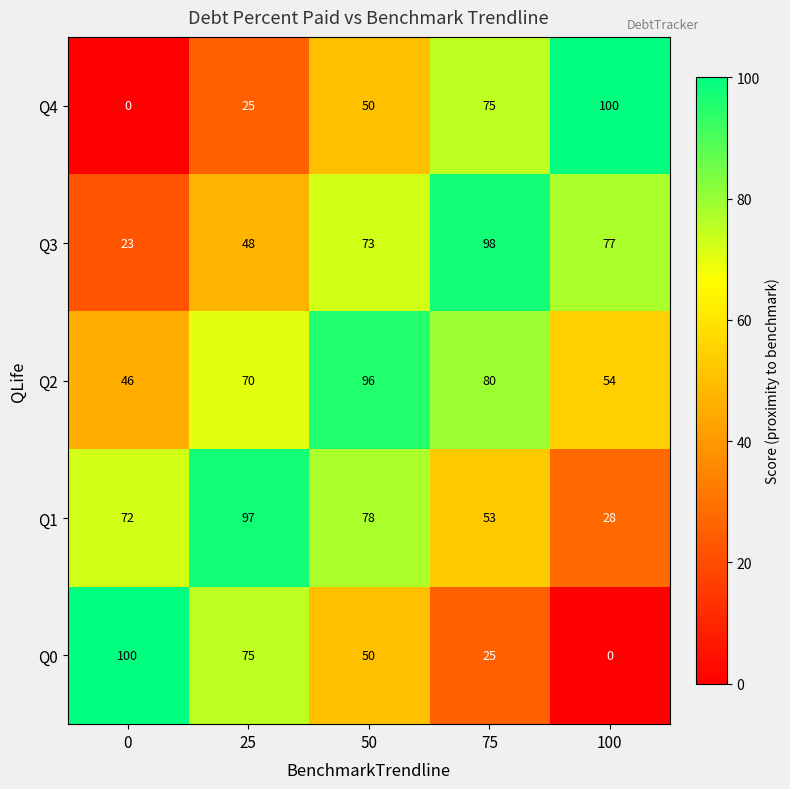

What is the maximum value for Q0?

100